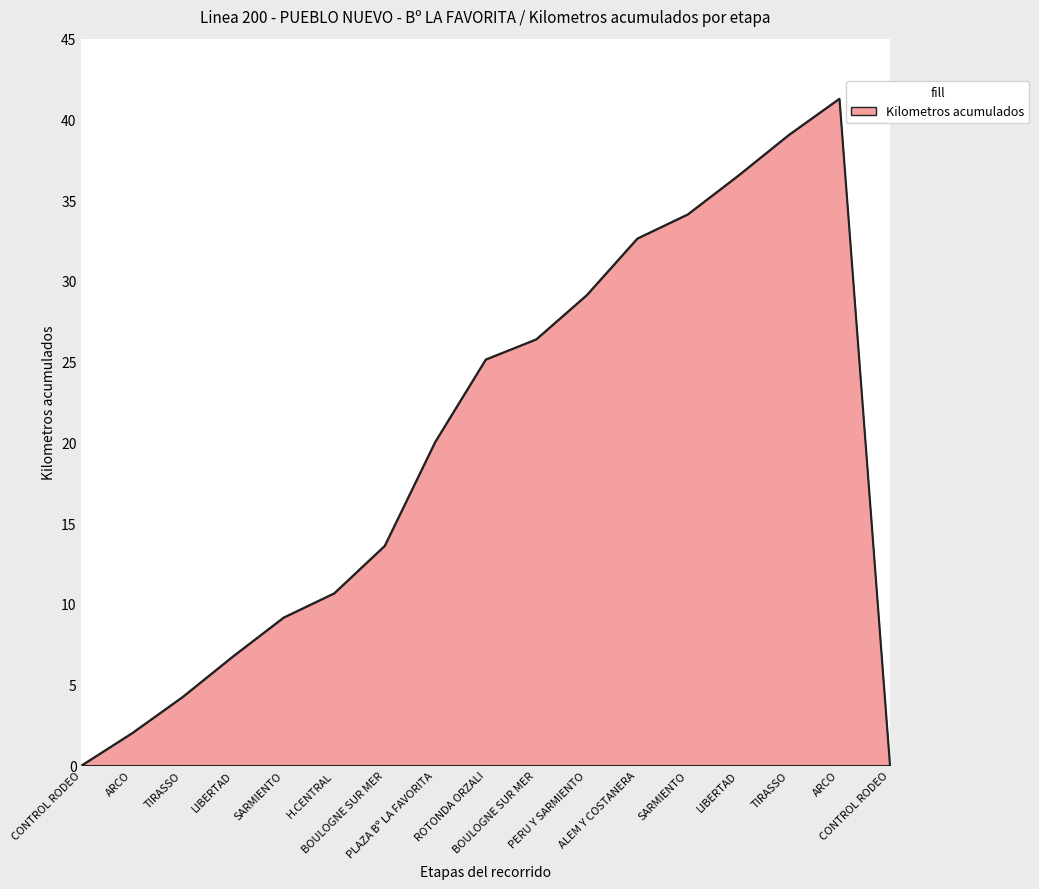

Does the chart display data point markers on the line(s)?

No